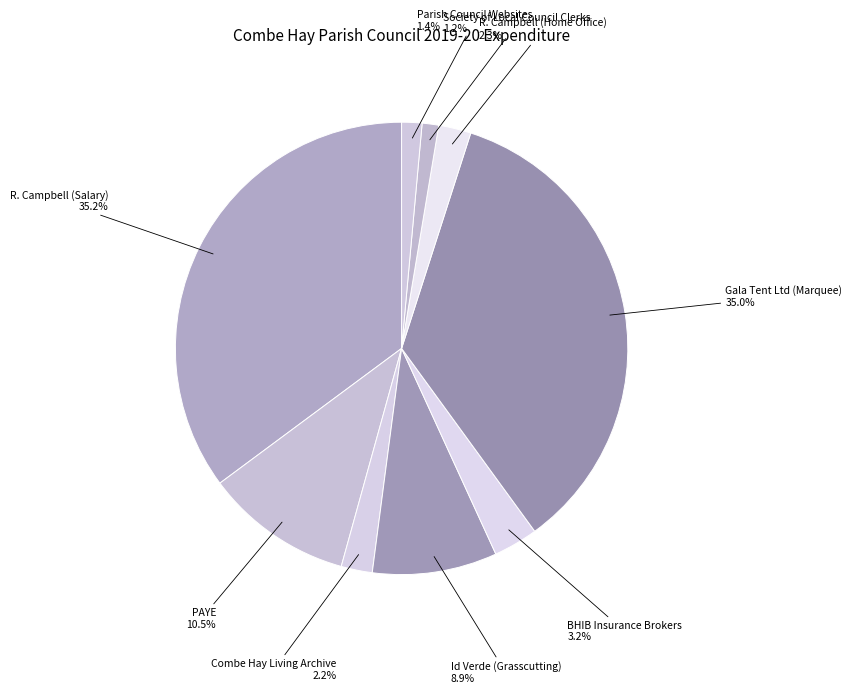

Rank the categories by value from lowest to highest.

Society of Local Council Clerks, Parish Council Websites, Combe Hay Living Archive, R. Campbell (Home Office), BHIB Insurance Brokers, Id Verde (Grasscutting), PAYE, Gala Tent Ltd (Marquee), R. Campbell (Salary)